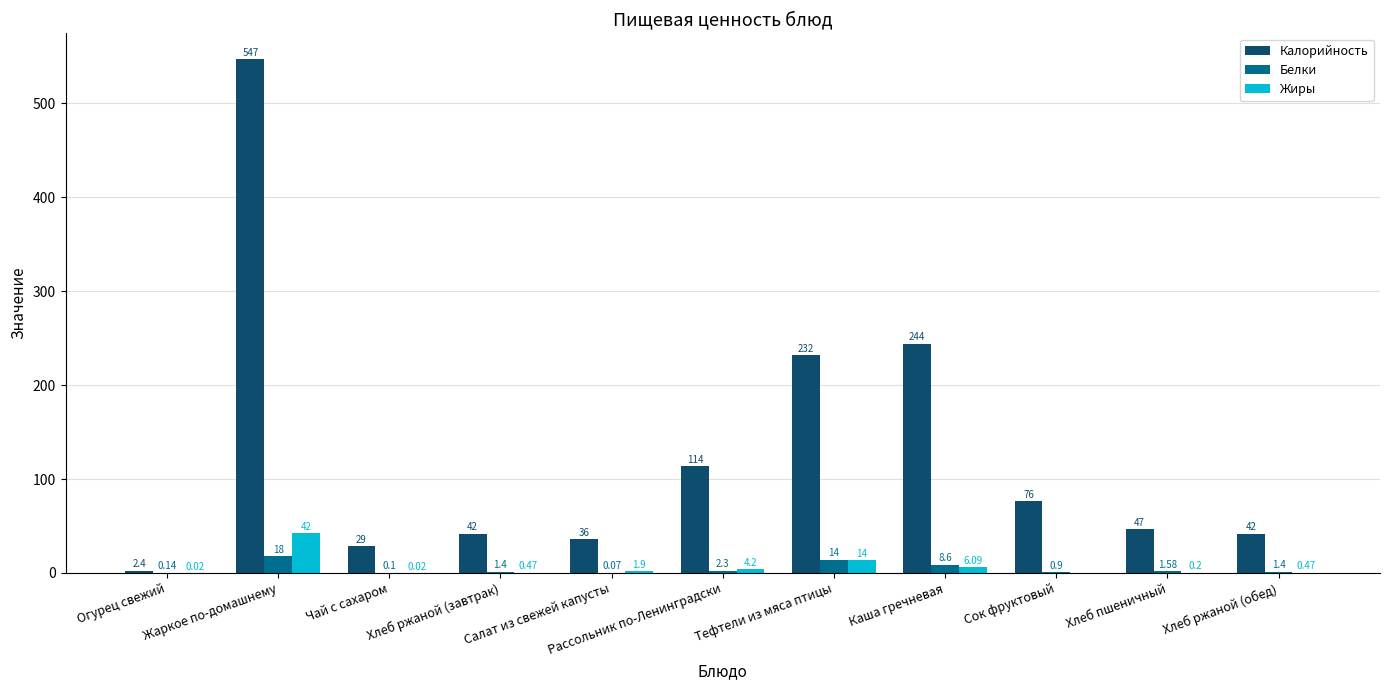

Between Хлеб пшеничный and Хлеб ржаной (обед), which series saw the biggest shift?

Калорийность